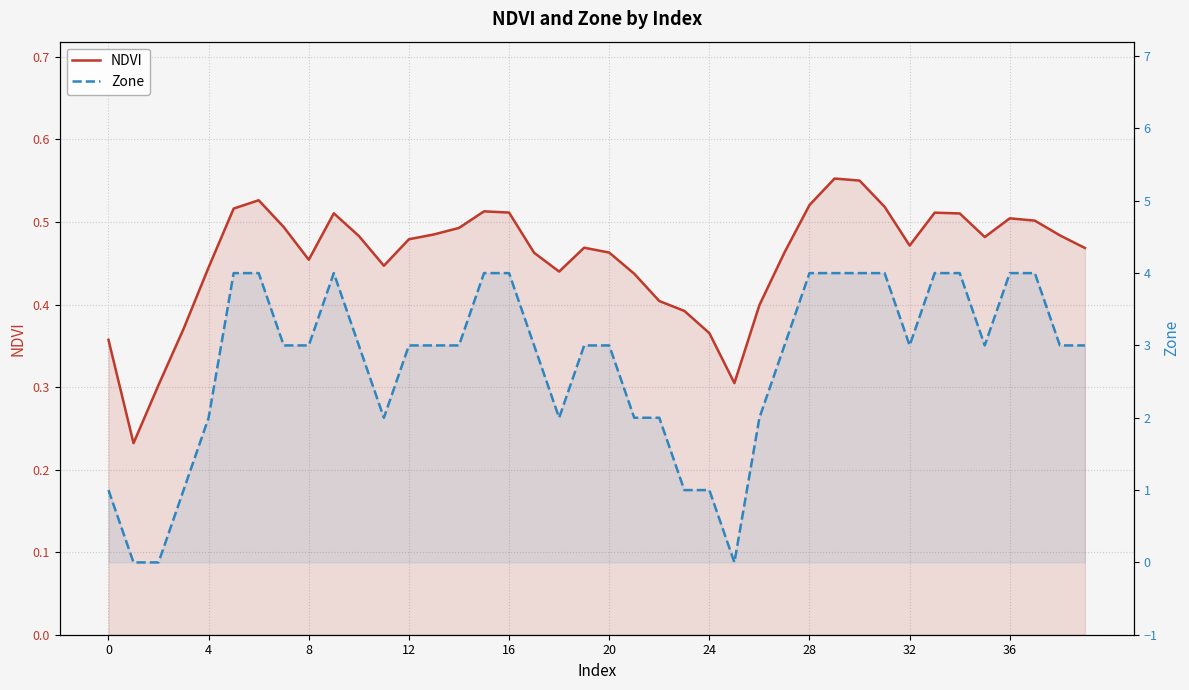

How many interior local valleys does the Zone series have?

5